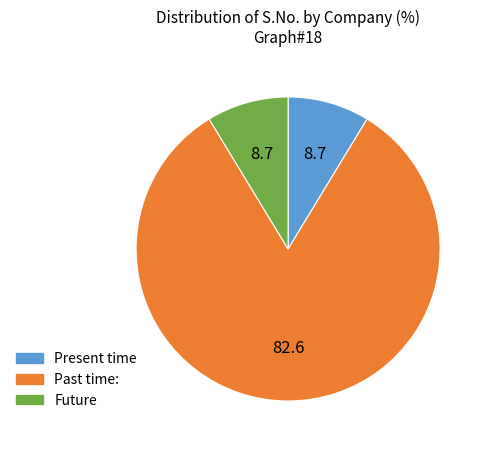

Is there any slice that represents more than half of the pie?

Yes